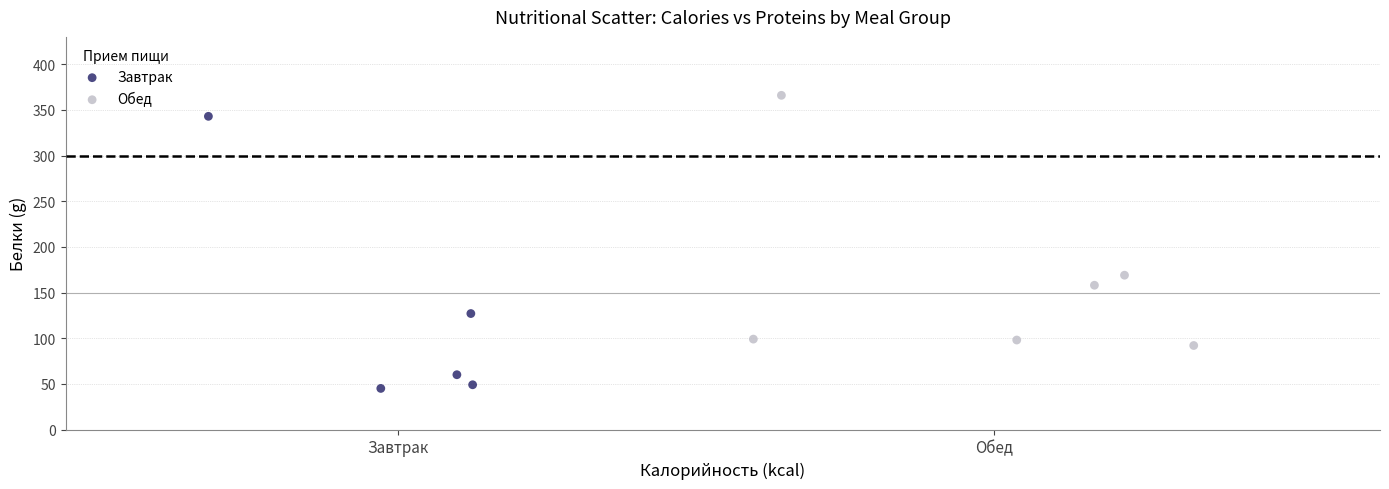

Which series has the widest spread of Y values?

Завтрак